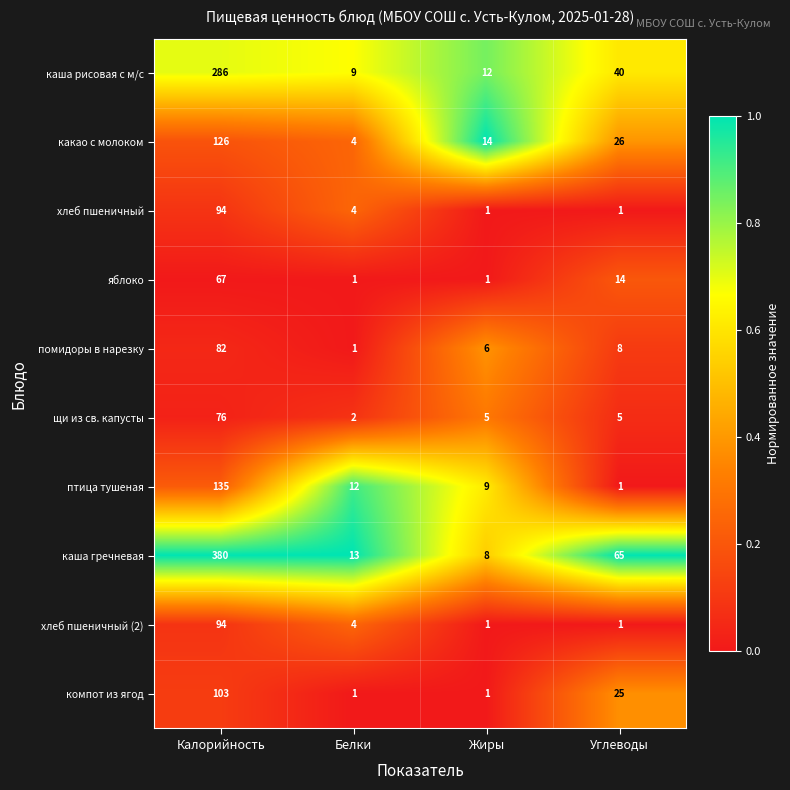

Which series changed the most between Белки and Жиры?

какао с молоком